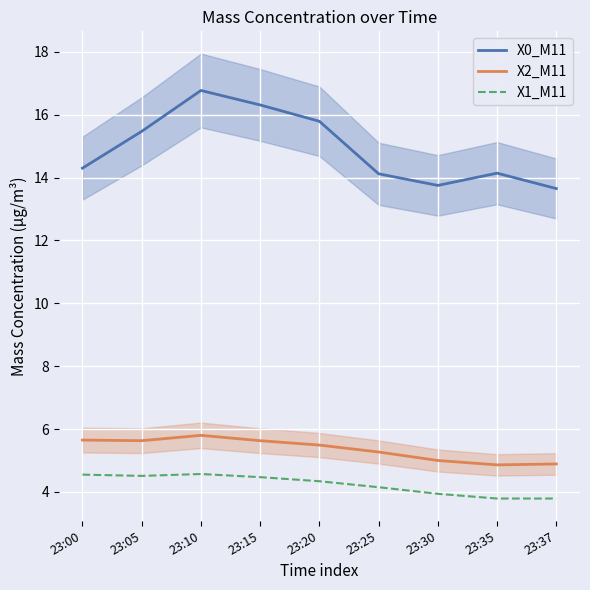

Count the number of categories in the chart.

9